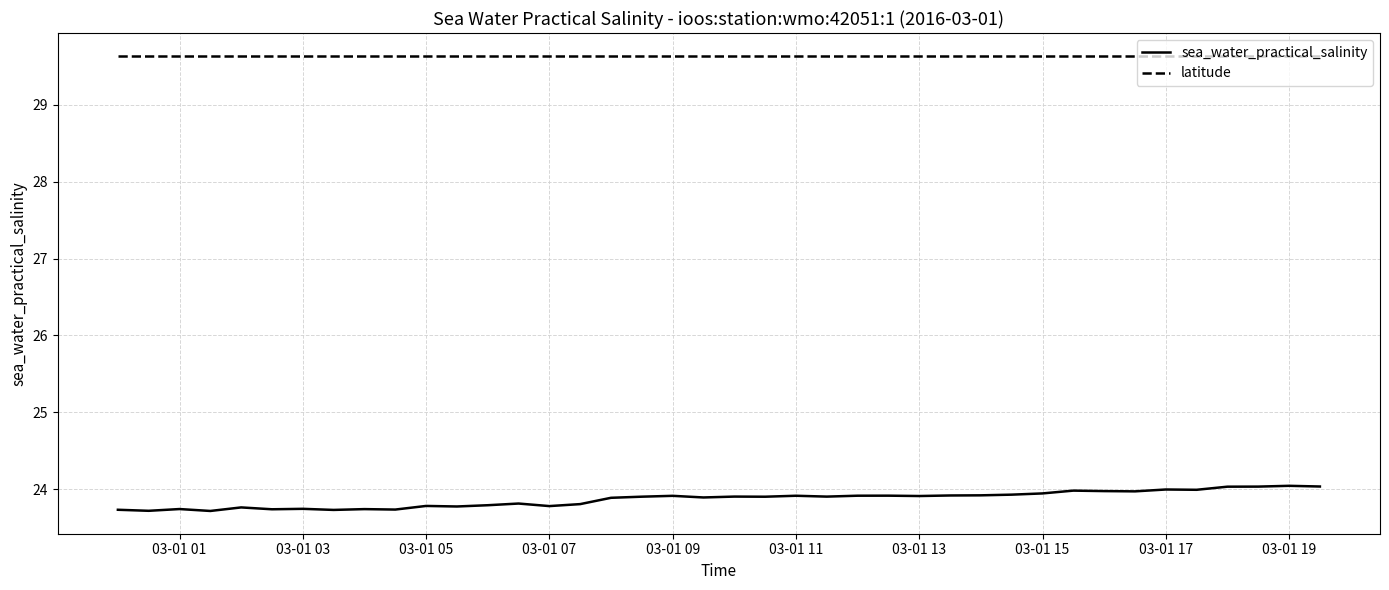

What is the minimum value for sea_water_practical_salinity?

23.7